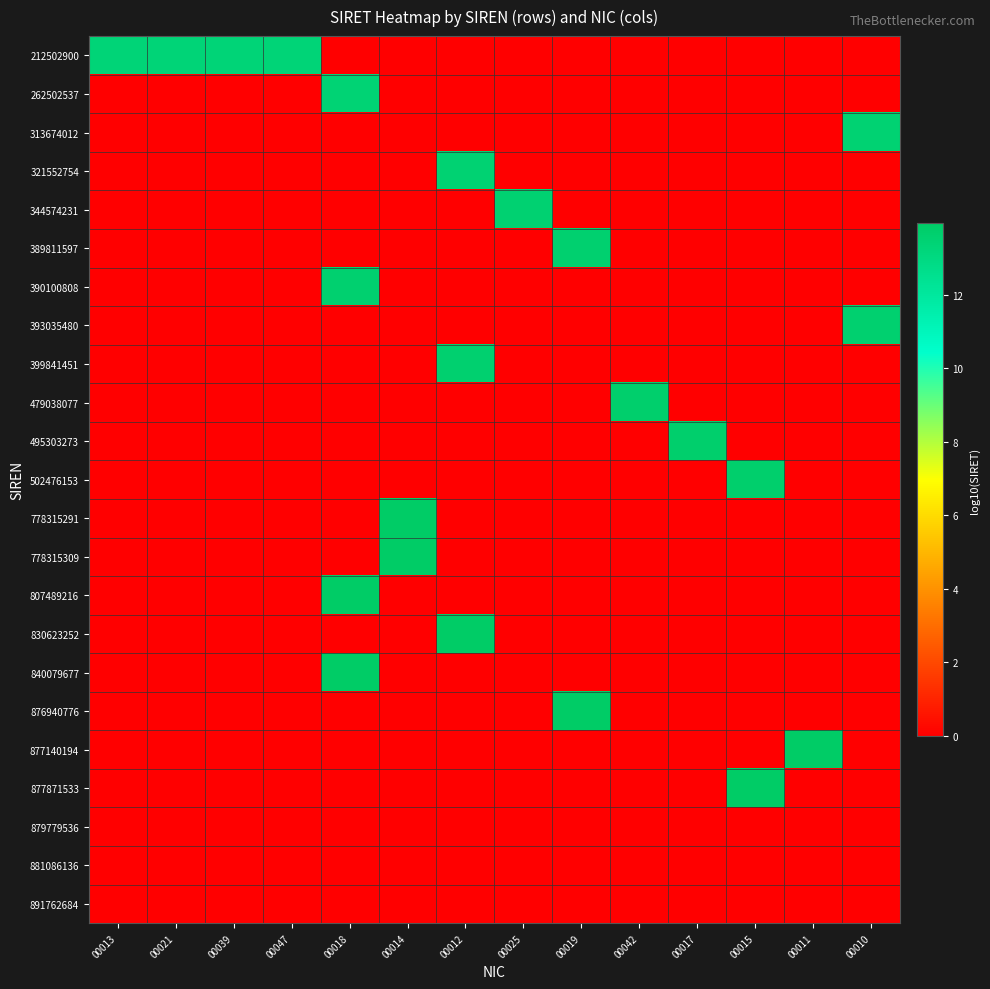

How many series are shown in this chart?

23